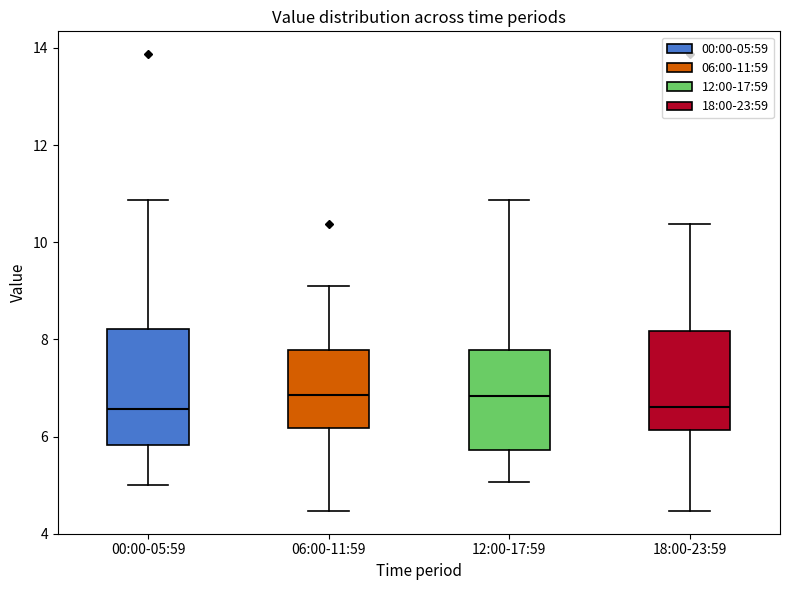

Where does the upper whisker of the box for 00:00-05:59 end on the y-axis? The values are not printed on the chart, so give them approximately, as read against the axis.

10.8